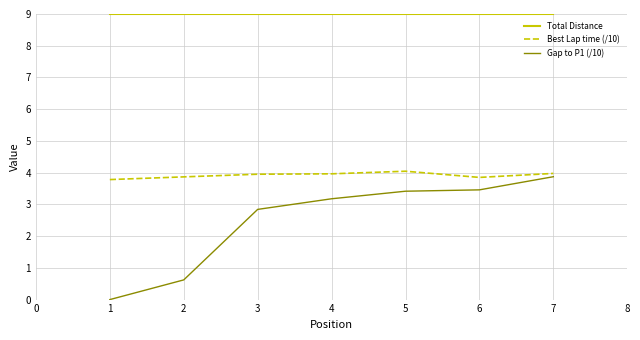

Rank the series by their average value, from highest to lowest.

Total Distance, Best Lap time (/10), Gap to P1 (/10)